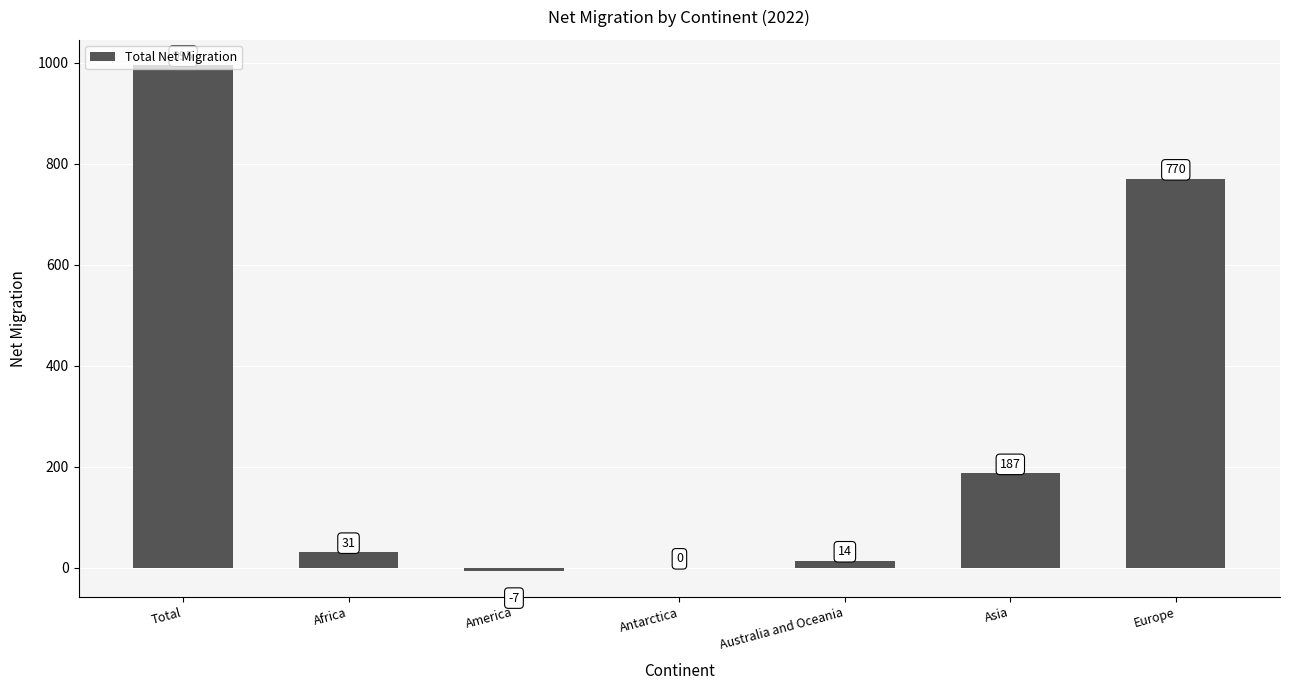

The chart shows a value of 167 at Europe. True or false?

False